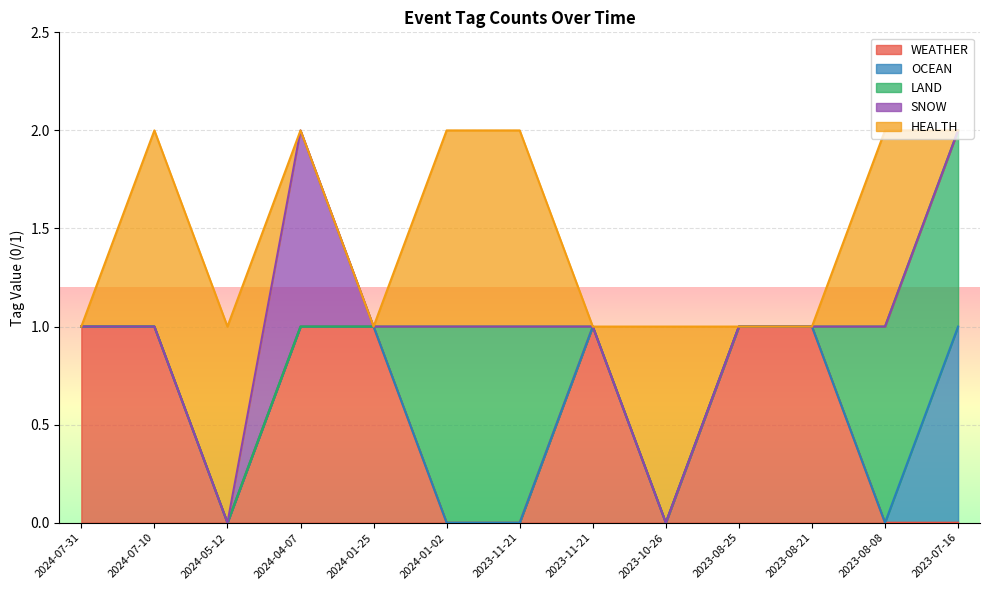

True or false: HEALTH has a value of 0 at 2023-08-21.

False